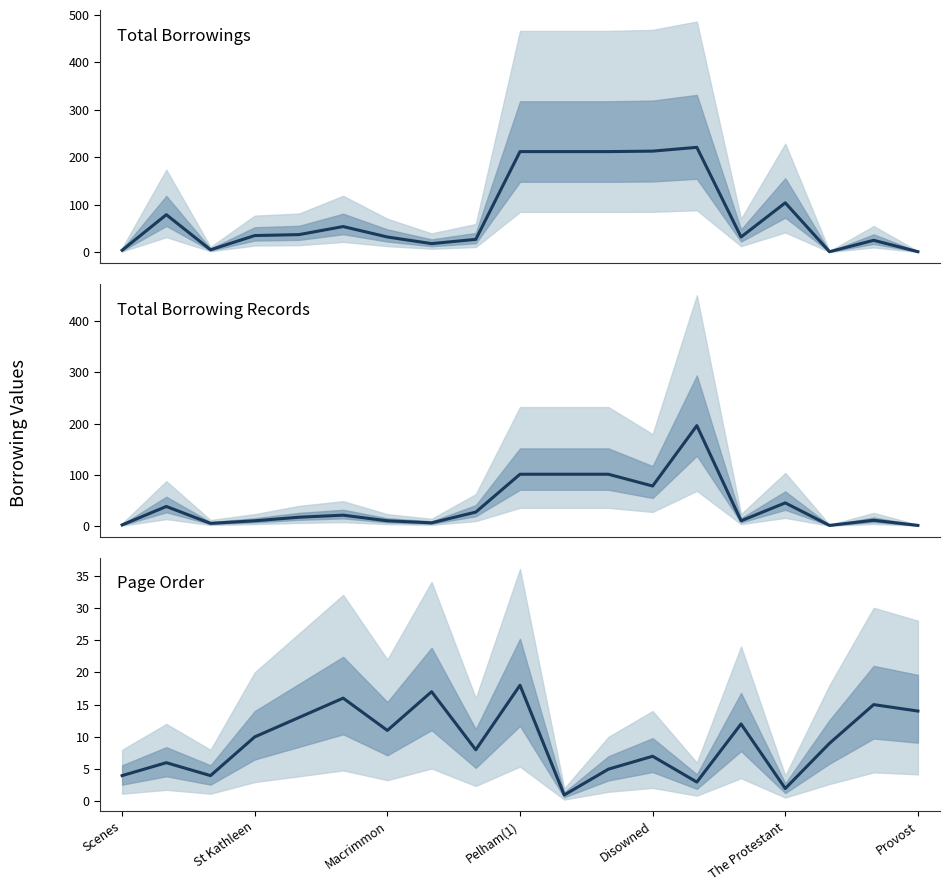

How many values in the Page Order series are below 9?

9